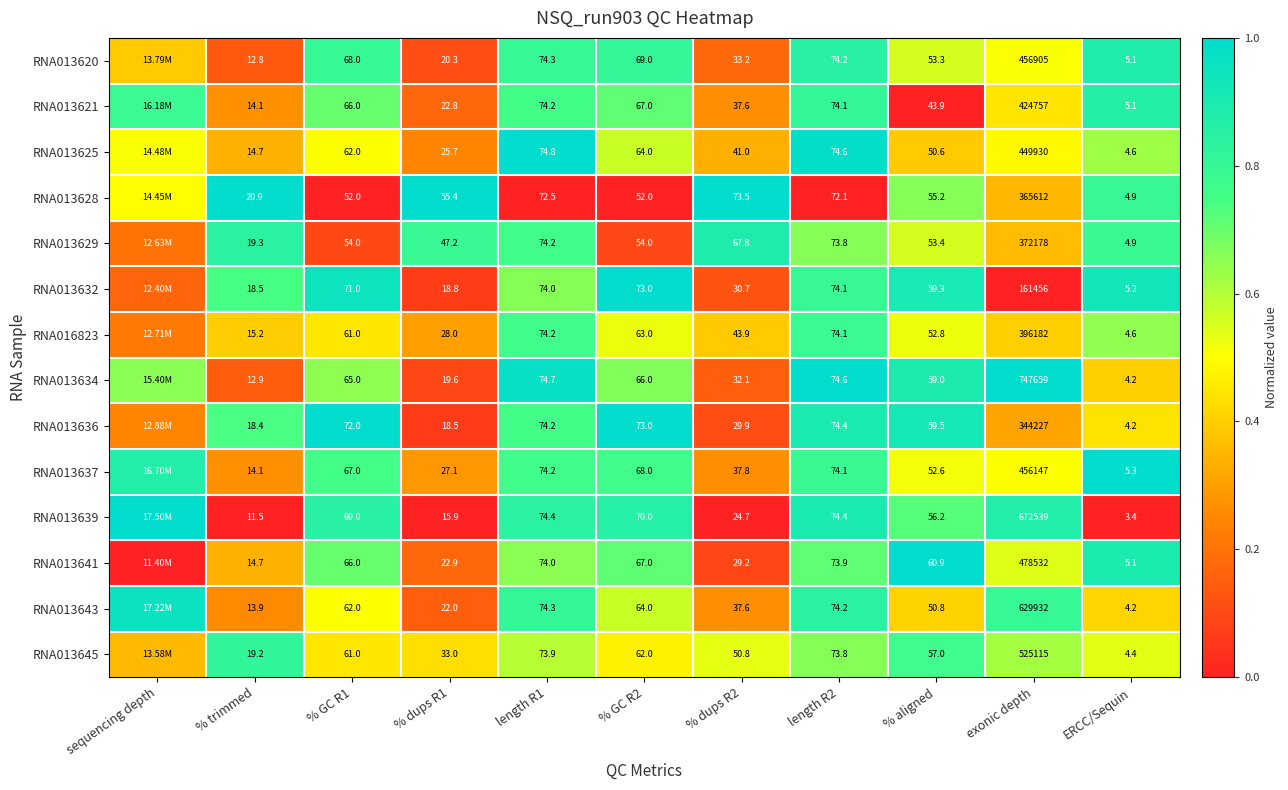

Is the value of RNA013636 at % dups R2 greater than the value of RNA016823 at % GC R2?

No